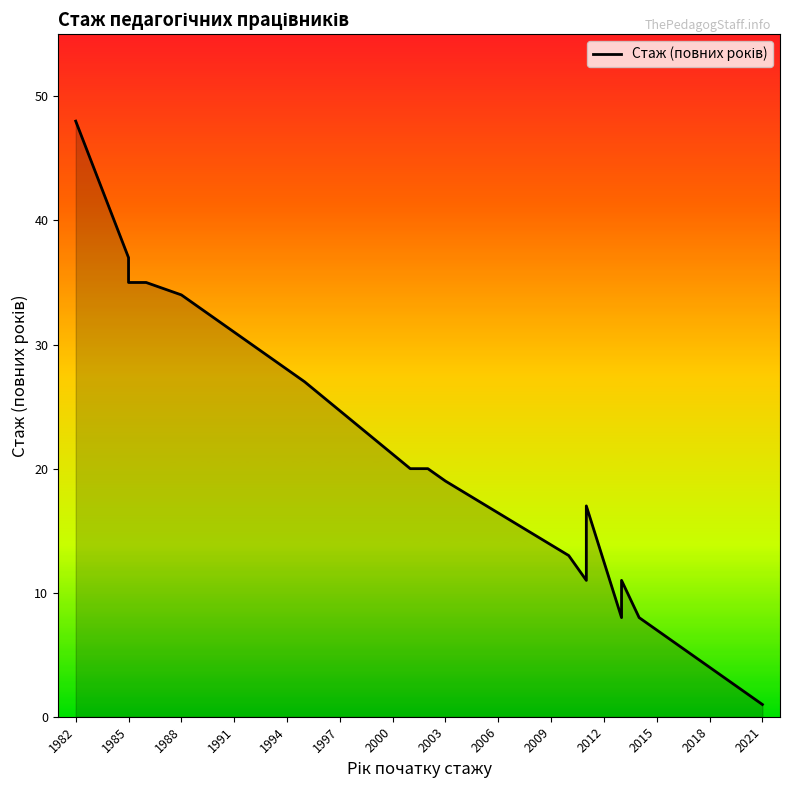

The value at 1982 is 12. True or false?

False